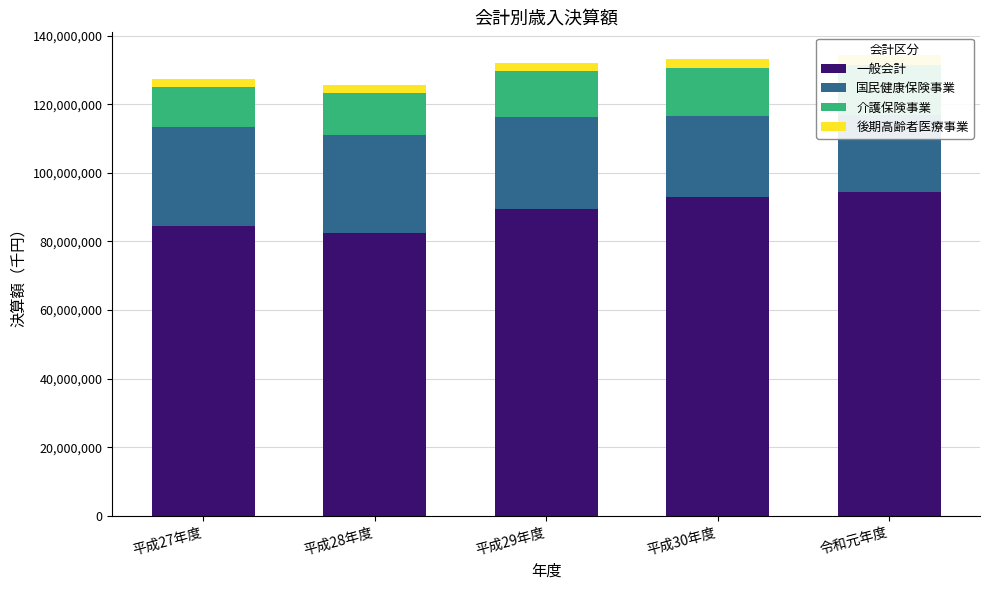

Which series changed the most between 平成27年度 and 平成28年度?

一般会計